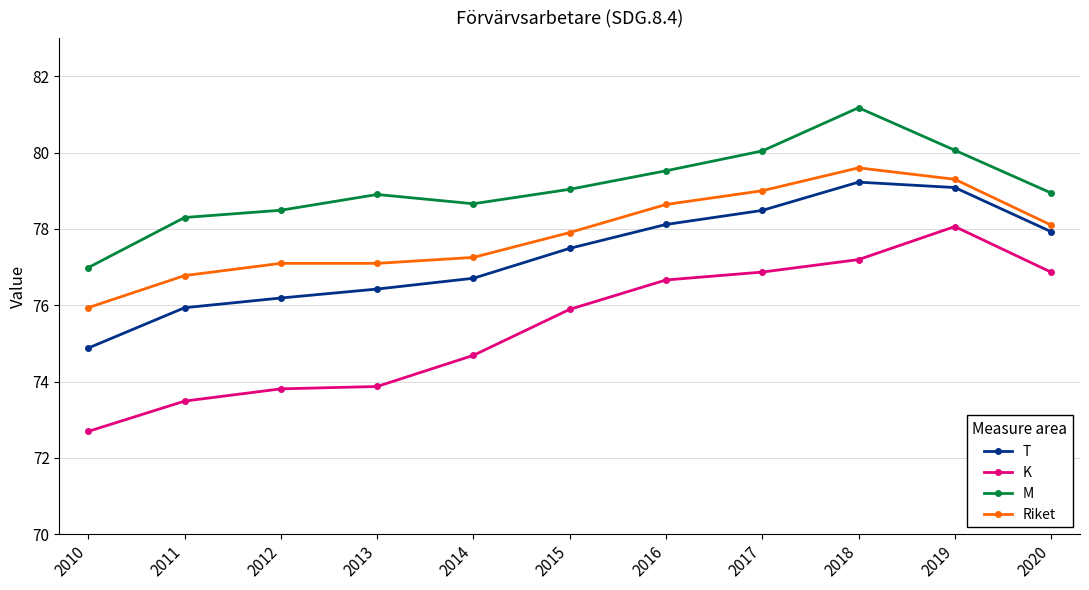

What is the approximate value of K at 2012?

73.8